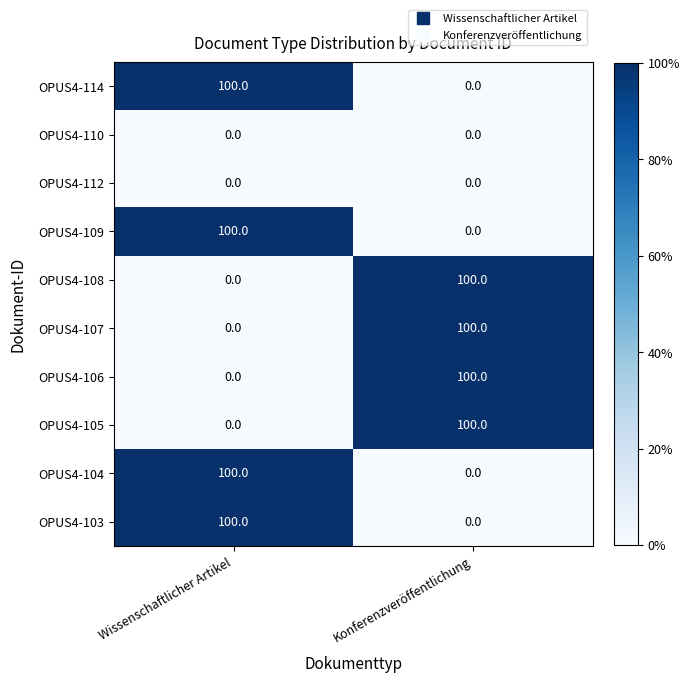

How many values in the OPUS4-108 series are below 100?

1